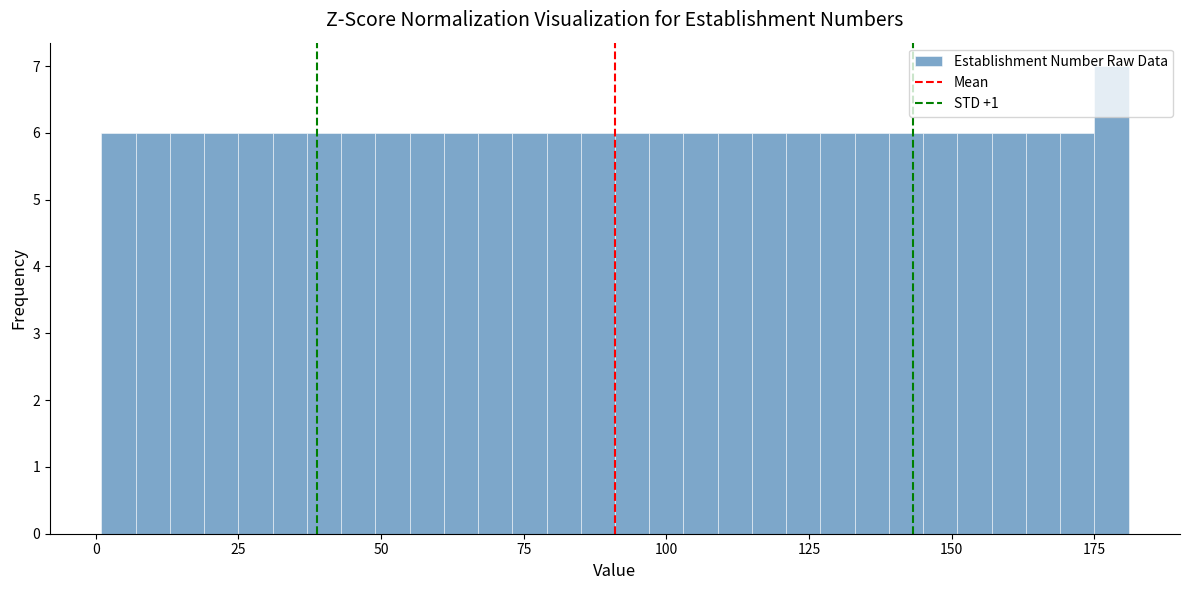

Read against the x-axis, roughly where is the centre of the tallest bar?

180